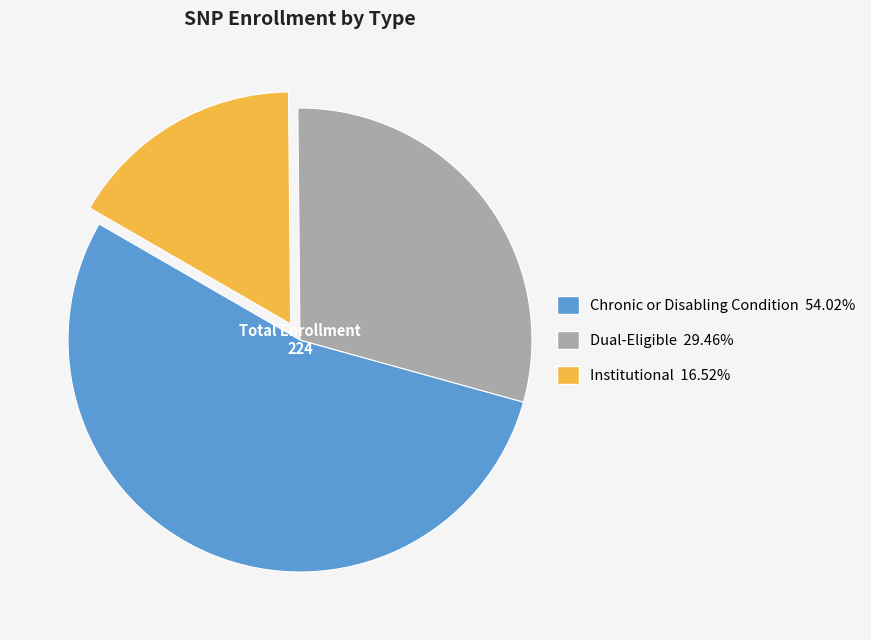

What is the ratio of the value at Institutional to the value at Chronic or Disabling Condition?

0.3